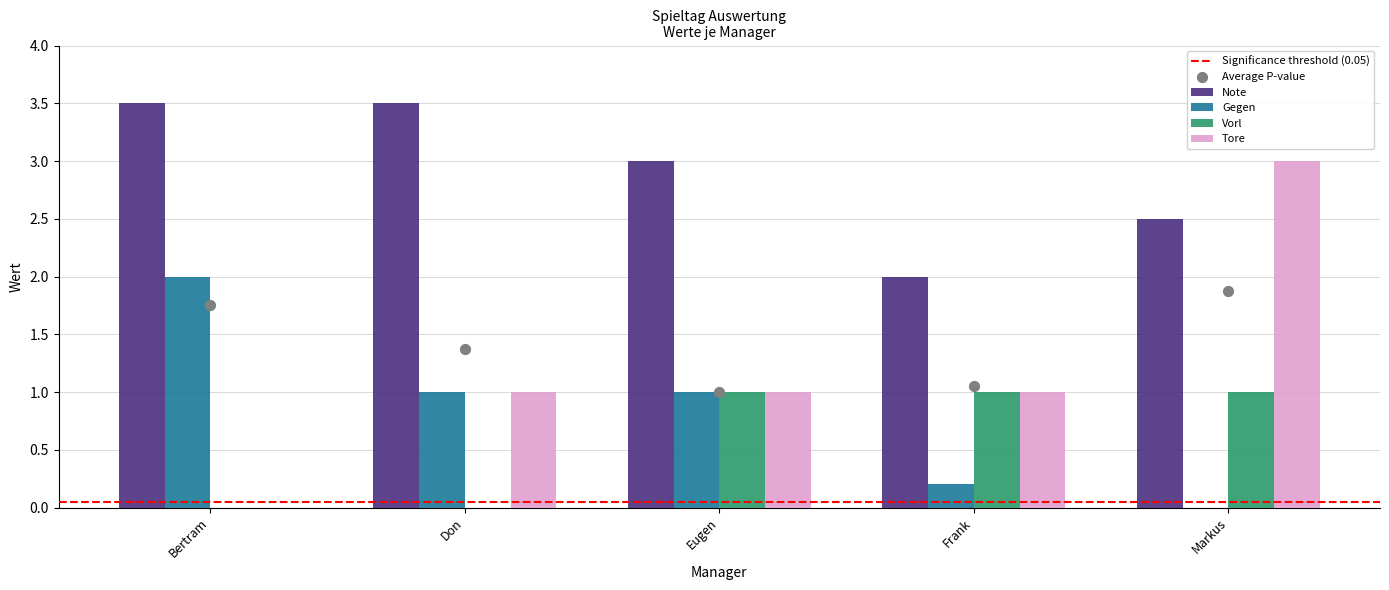

Which series contains the lowest Y value?

Gegen